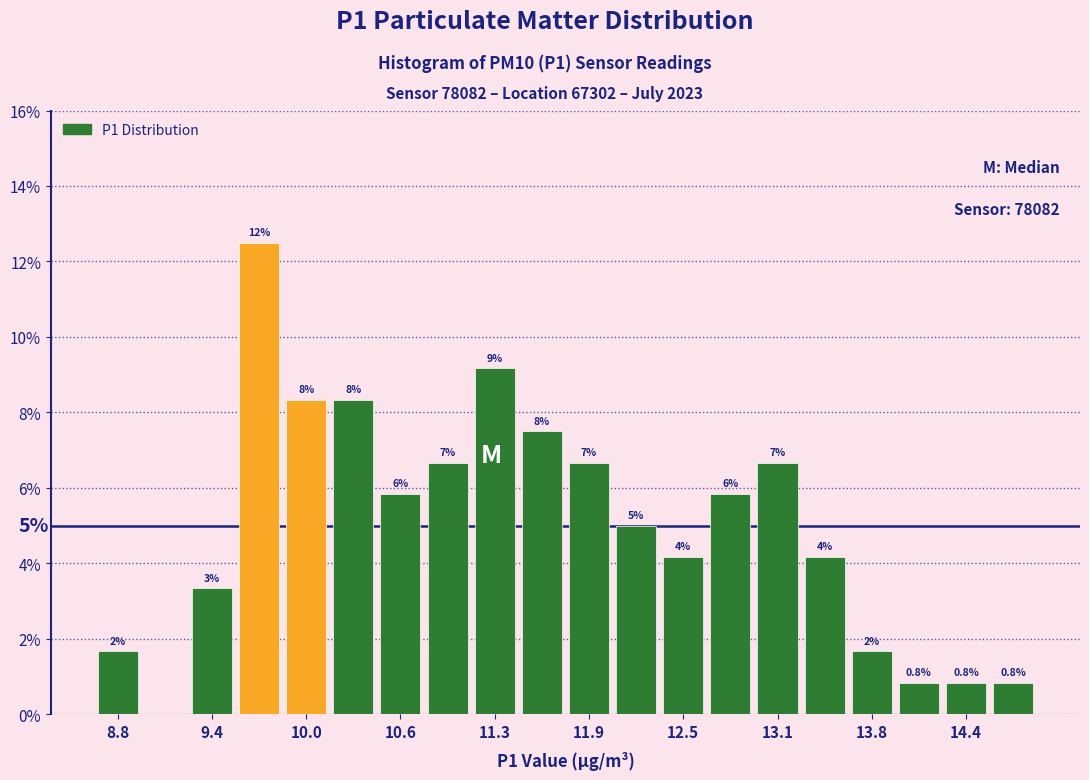

Read against the x-axis, roughly where is the centre of the tallest bar?

9.7